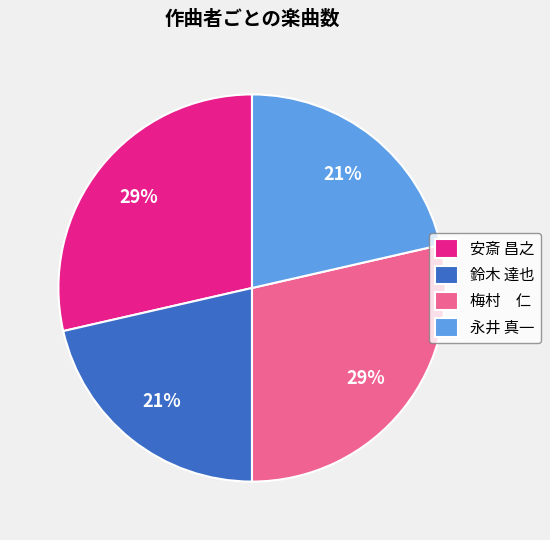

How many segments does this pie chart have?

4